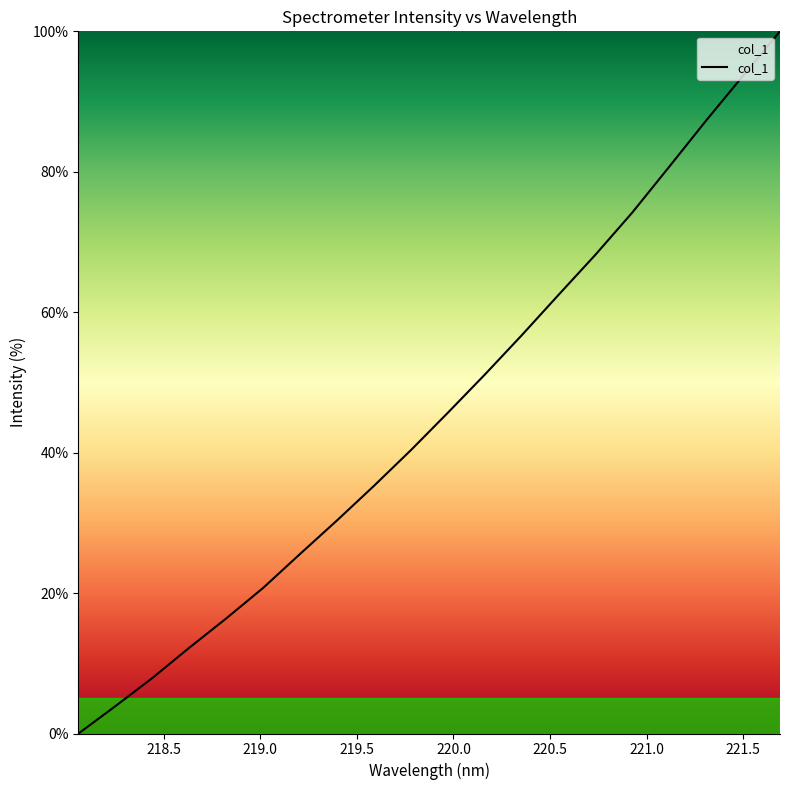

What is the greatest value displayed?

100.0